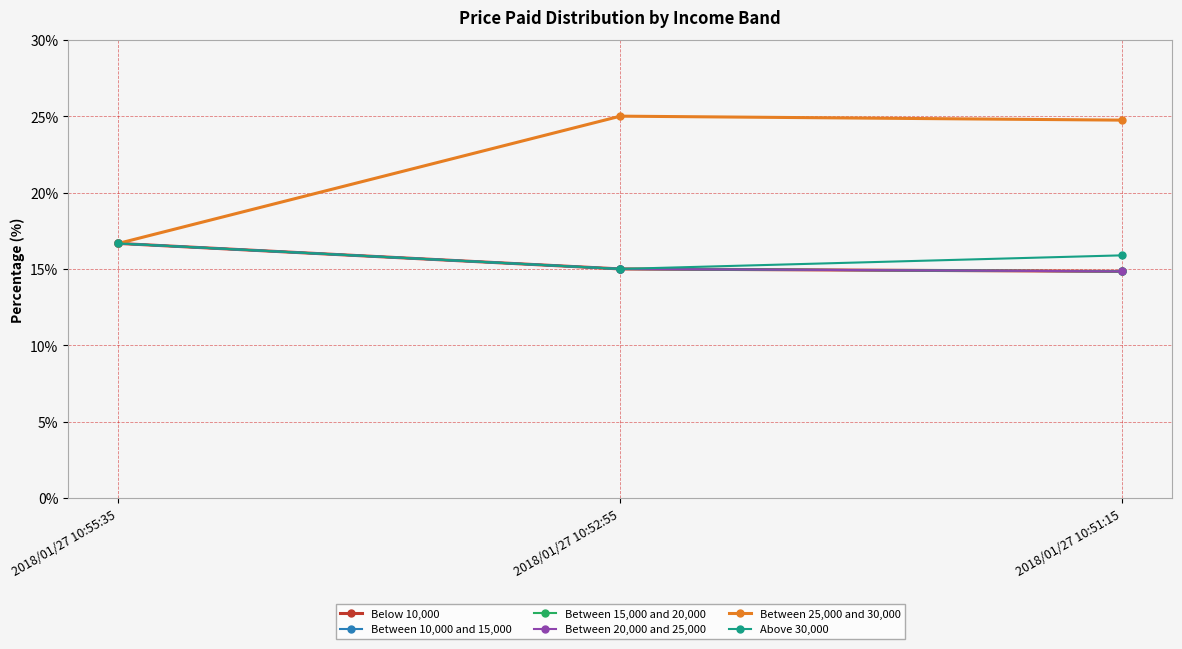

Does the chart have visible grid lines?

Yes